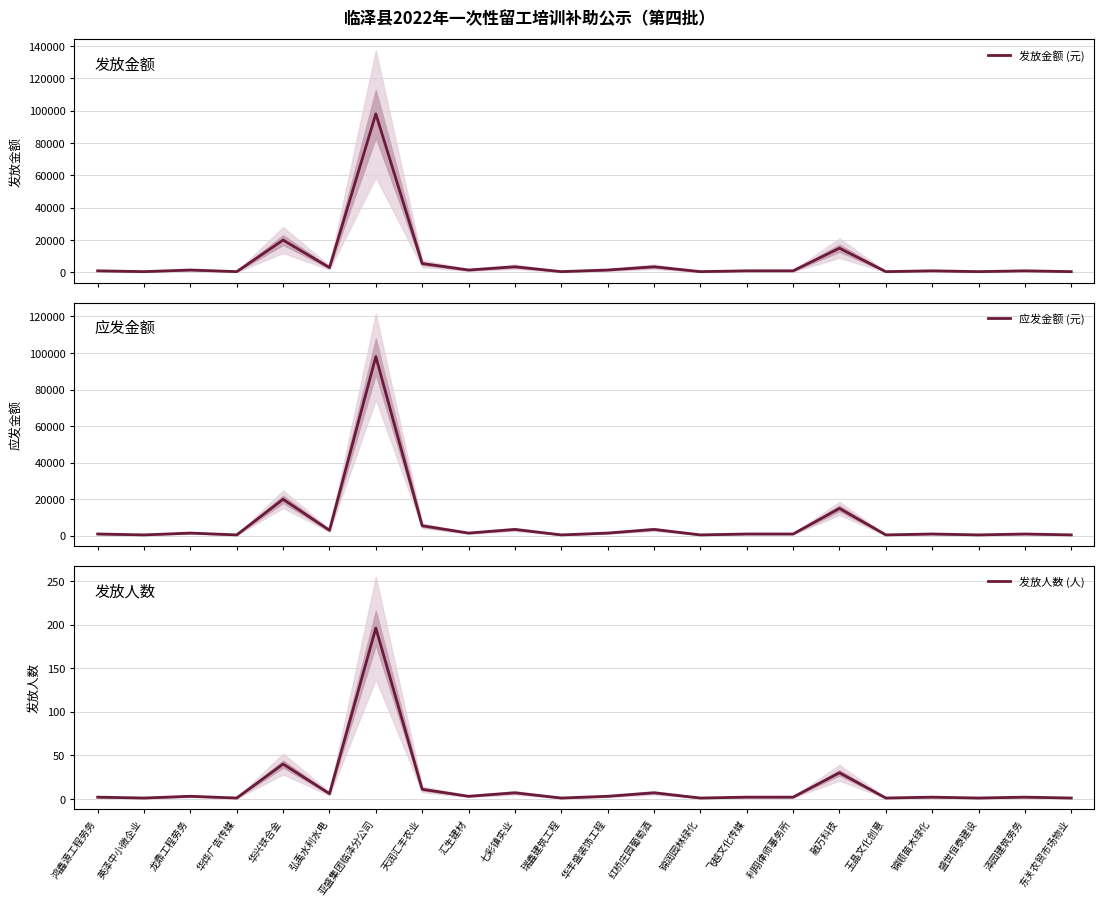

Which series has the largest total across all categories?

发放金额 (元)